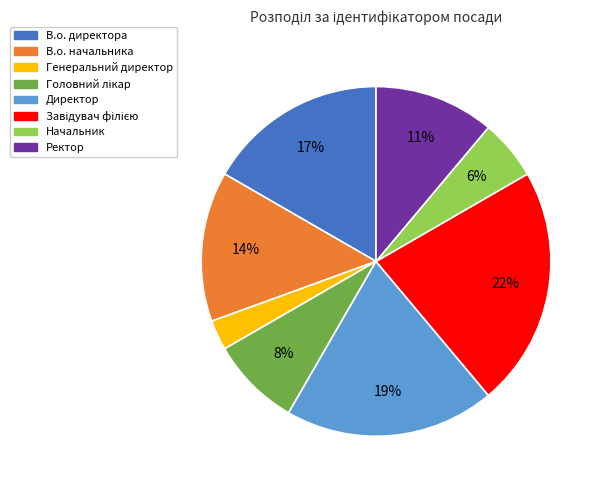

Is it true that В.о. директора is 3% of the pie?

False